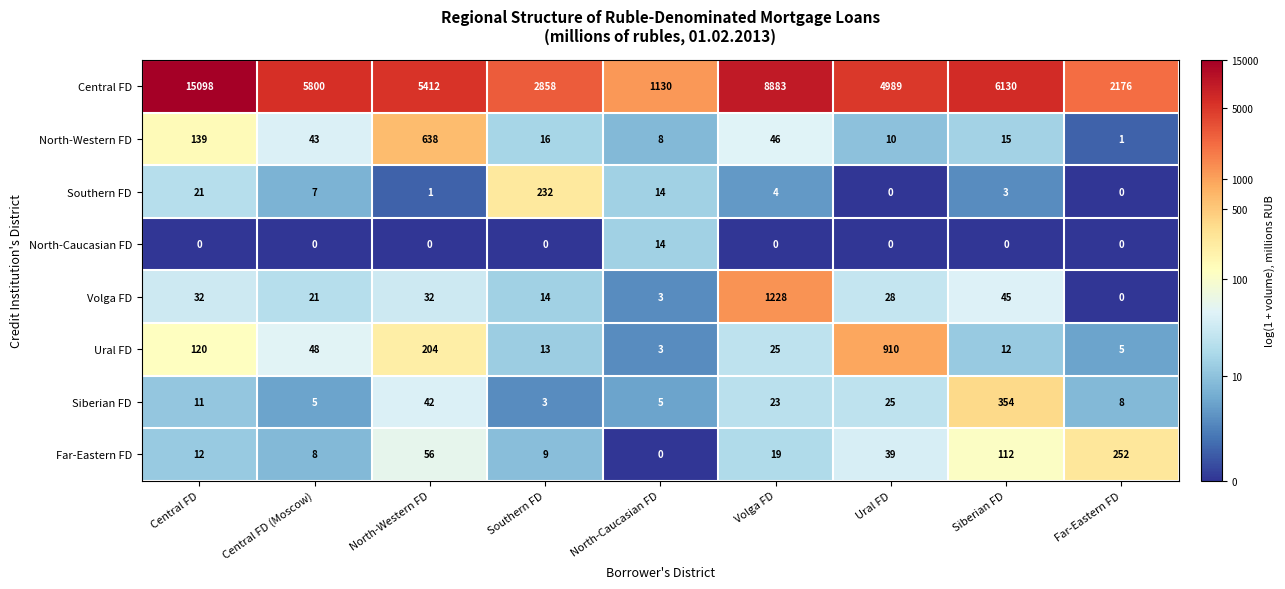

Rank the series at Siberian FD from lowest to highest value.

North-Caucasian FD, Southern FD, Ural FD, North-Western FD, Volga FD, Far-Eastern FD, Siberian FD, Central FD